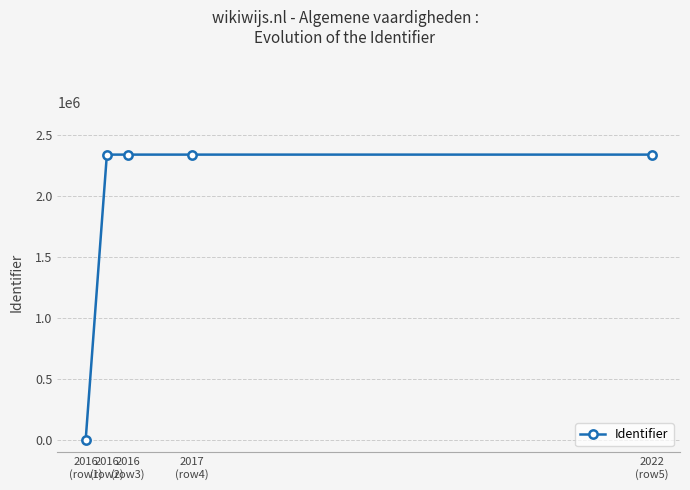

What is the greatest value displayed?

2335600